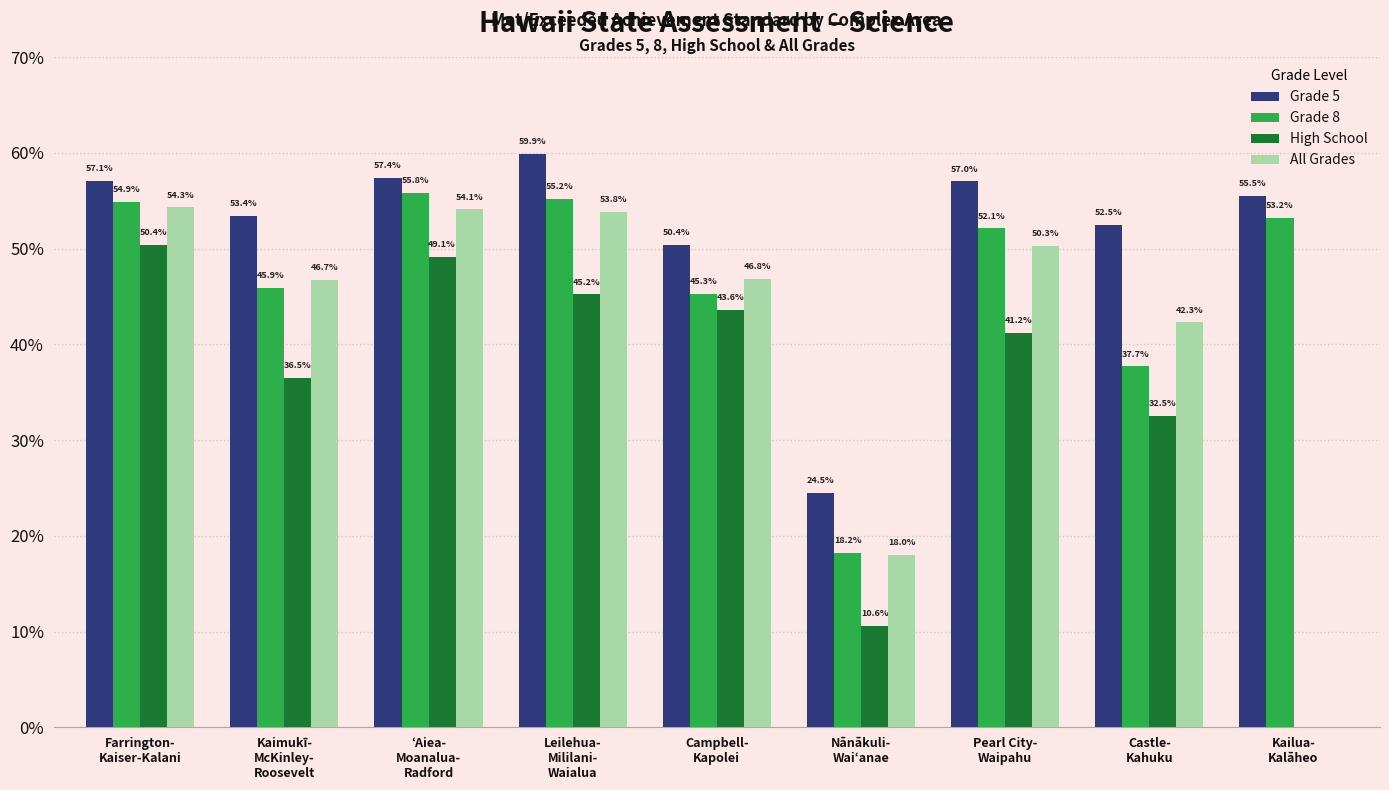

List the series in order of their peak value, lowest first.

High School, All Grades, Grade 8, Grade 5